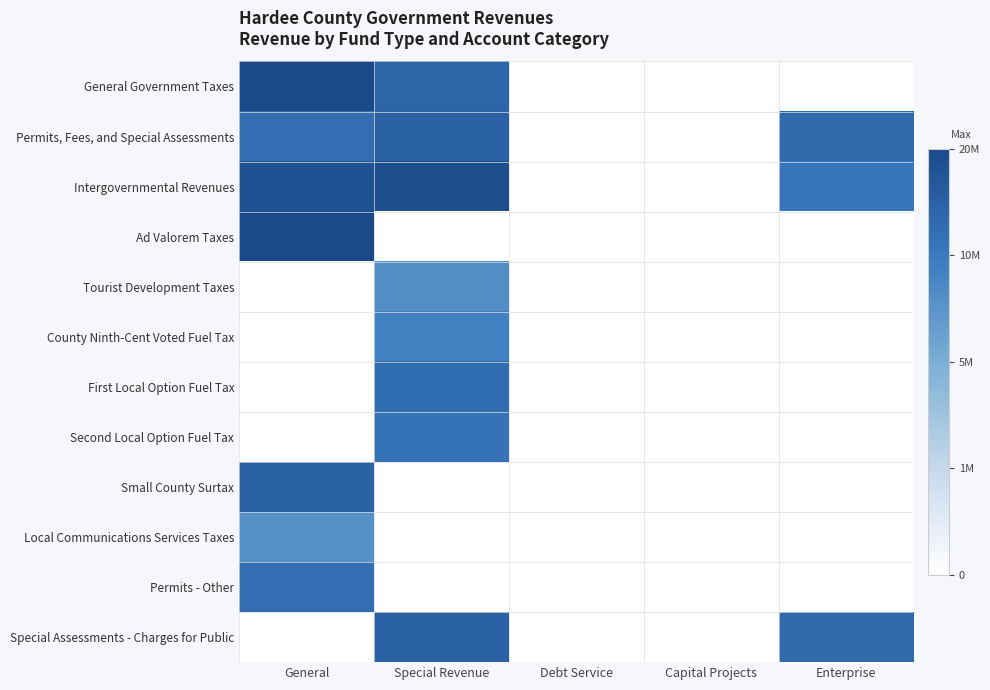

What is the maximum value shown in the chart?

16.8